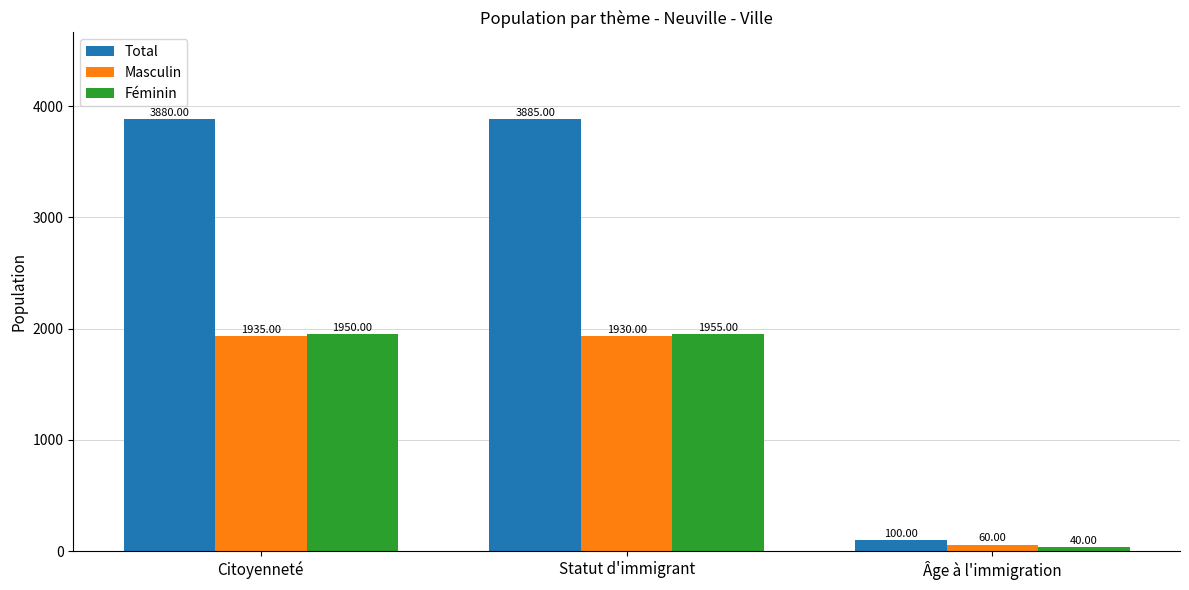

What is the total value across all series at Citoyenneté?

7765